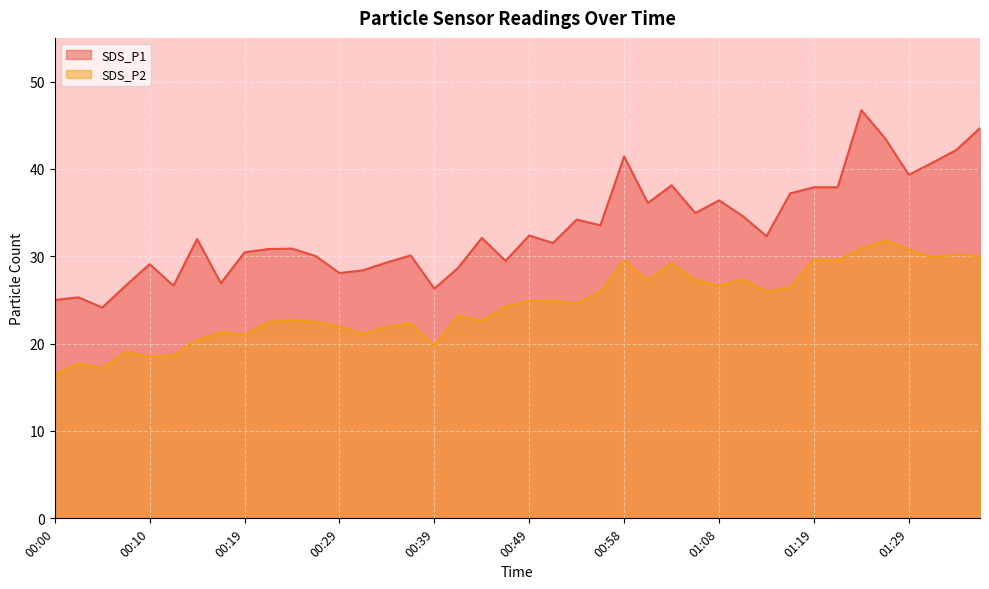

List the series in order of their overall mean, lowest first.

SDS_P2, SDS_P1